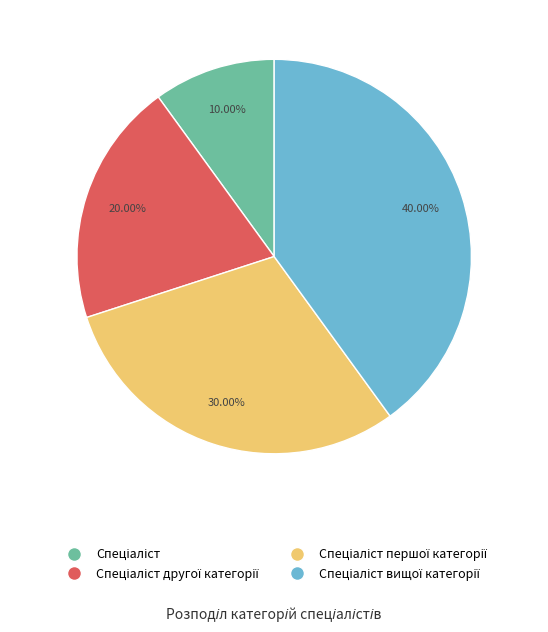

How many segments does this pie chart have?

4